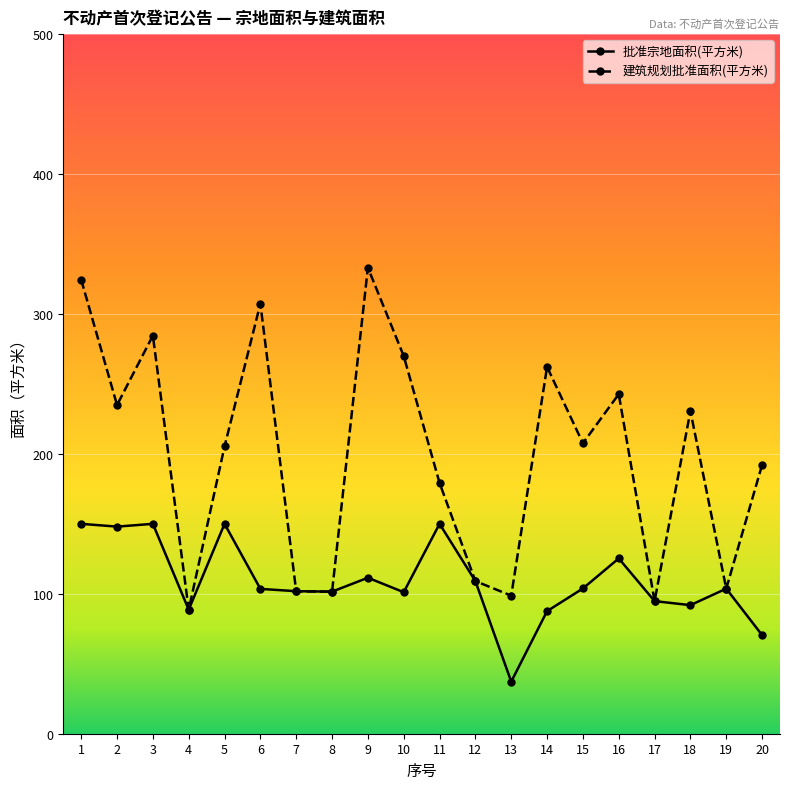

True or false: 建筑规划批准面积(平方米) has a value of 324.4 at 1.

True